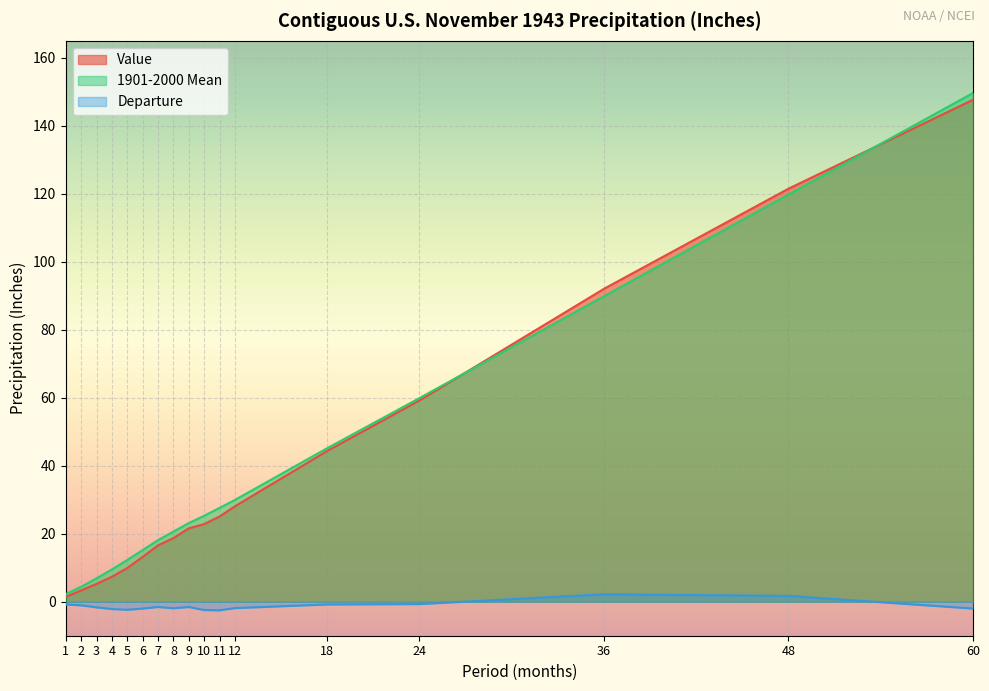

Where is Value nearest to the value 74?

24